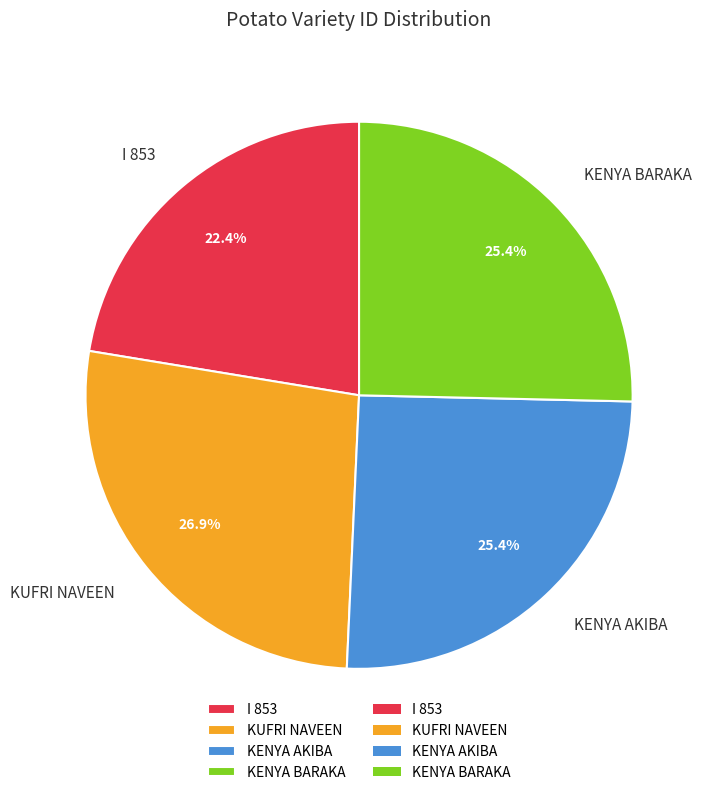

What portion of the pie excludes I 853?

77.6%